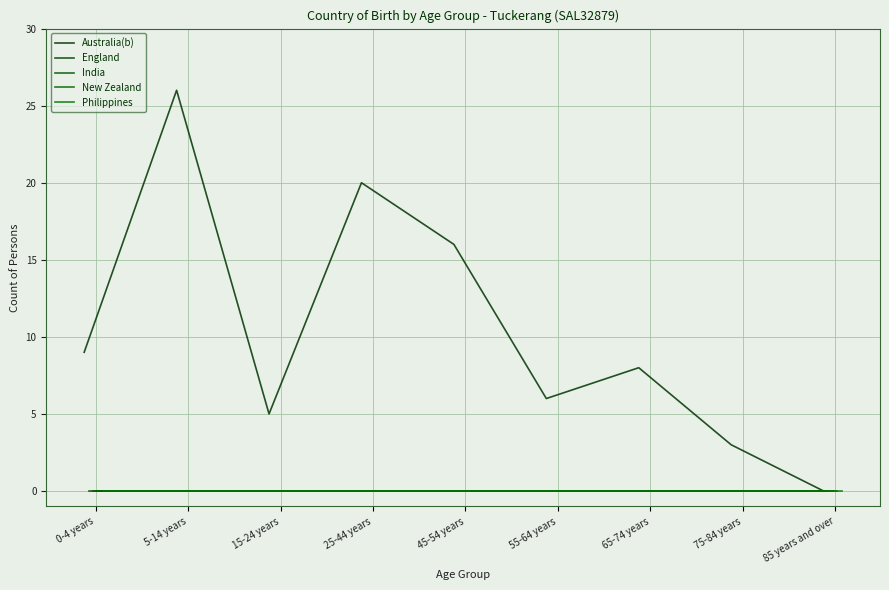

True or false: New Zealand and England intersect in this chart.

False